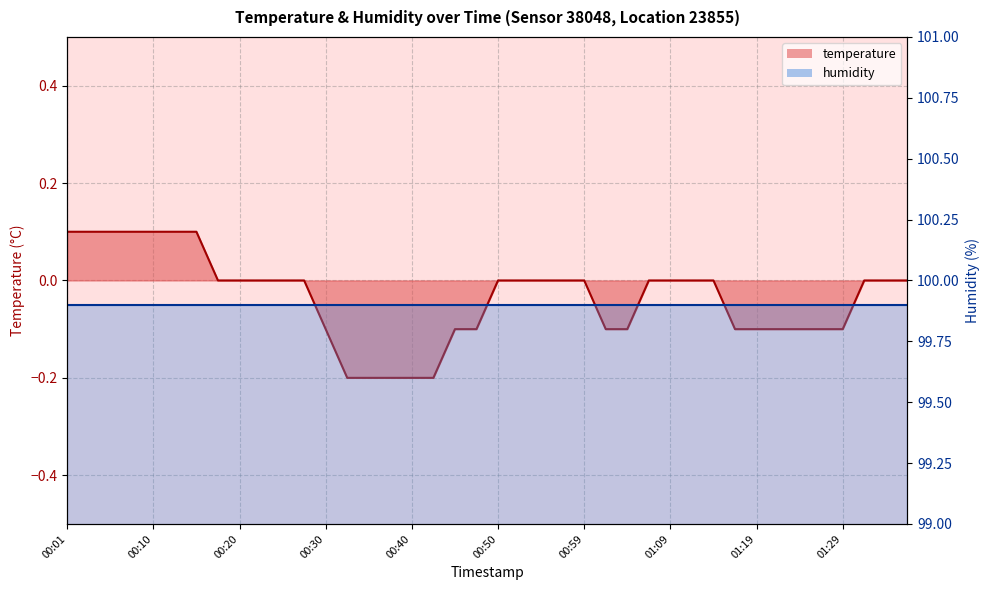

List the labels in order of value, largest first.

00:01, 00:03, 00:06, 00:08, 00:10, 00:13, 00:15, 00:18, 00:20, 00:23, 00:25, 00:28, 00:50, 00:52, 00:55, 00:57, 00:59, 01:07, 01:09, 01:12, 01:14, 01:31, 01:34, 01:36, 00:30, 00:45, 00:47, 01:02, 01:04, 01:17, 01:19, 01:21, 01:24, 01:26, 01:29, 00:32, 00:35, 00:37, 00:40, 00:42